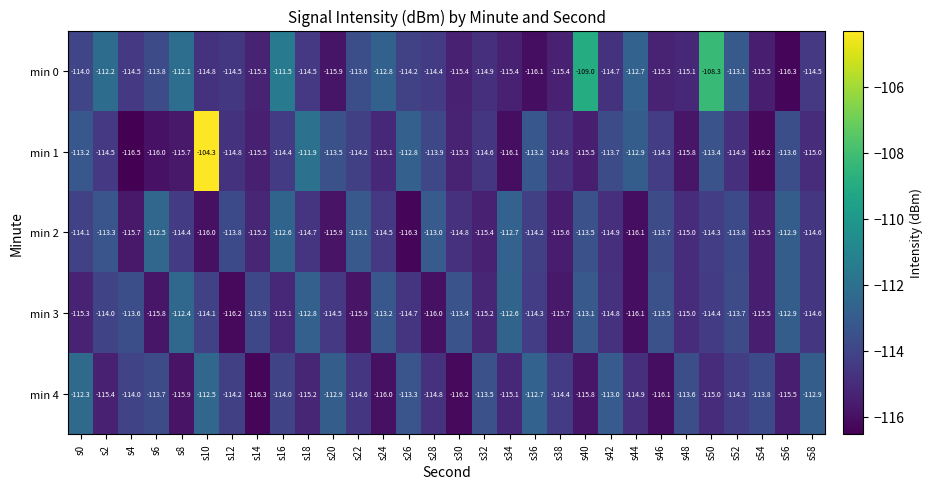

Which series has the widest spread of values?

min 1